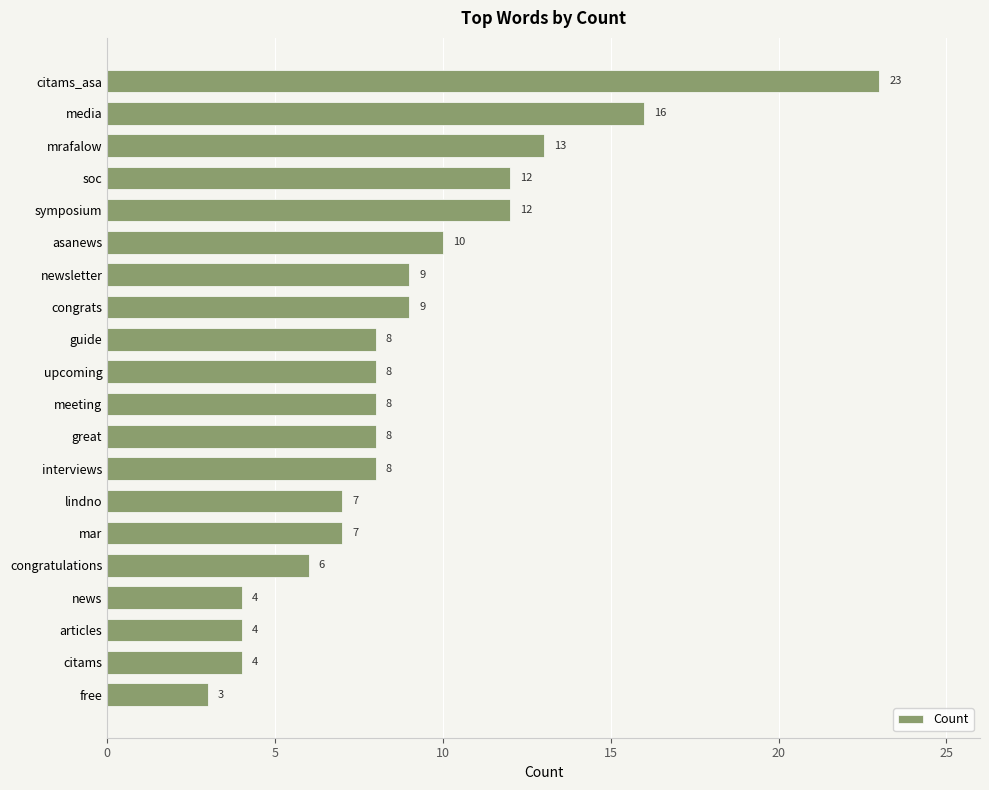

Reading bottom to top, list all the values displayed in this chart.

3	4	4	4	6	7	7	8	8	8	8	8	9	9	10	12	12	13	16	23